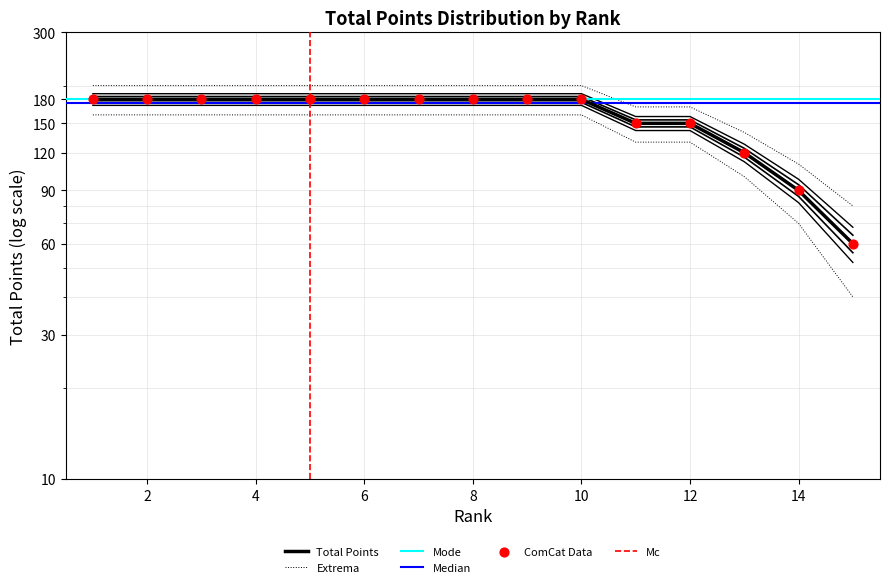

Approximately how many times larger is the value at 3 compared to 15?

3.0